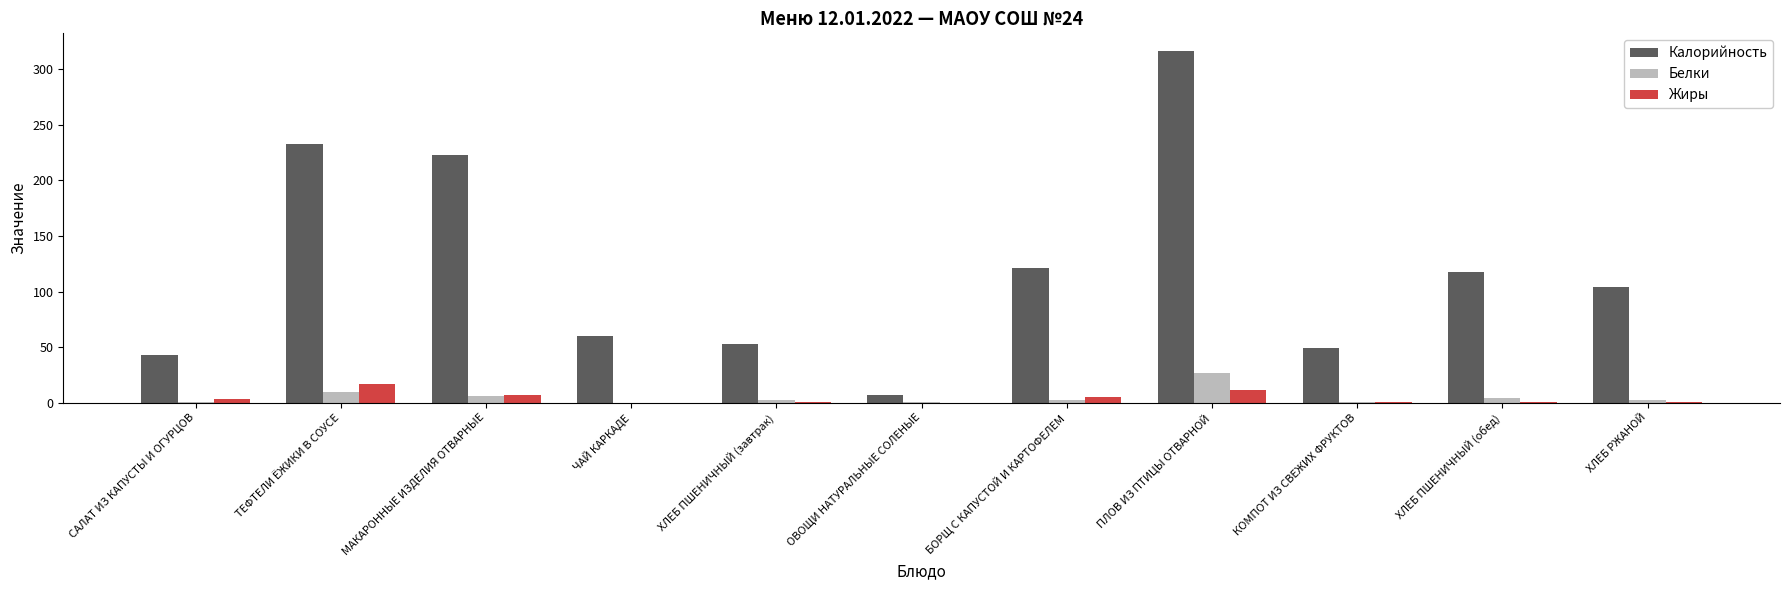

Which series has the largest total across all categories?

Калорийность